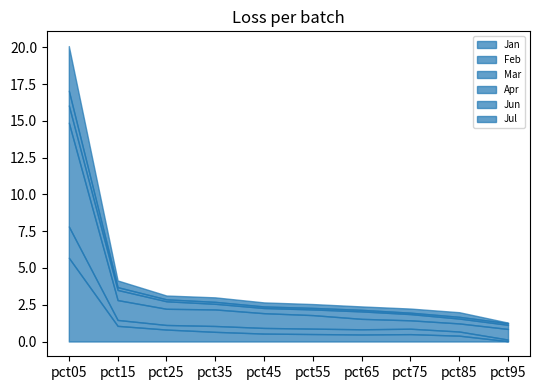

What is the total value across all series at pct85?

2.0